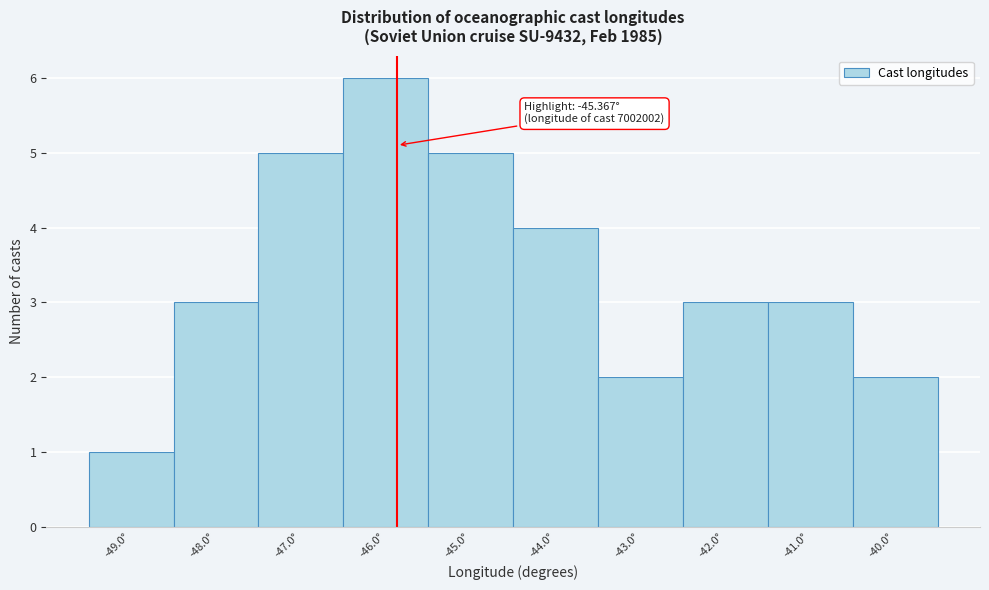

Reading right to left, what are all the values shown in this chart?

2	3	3	2	4	5	6	5	3	1